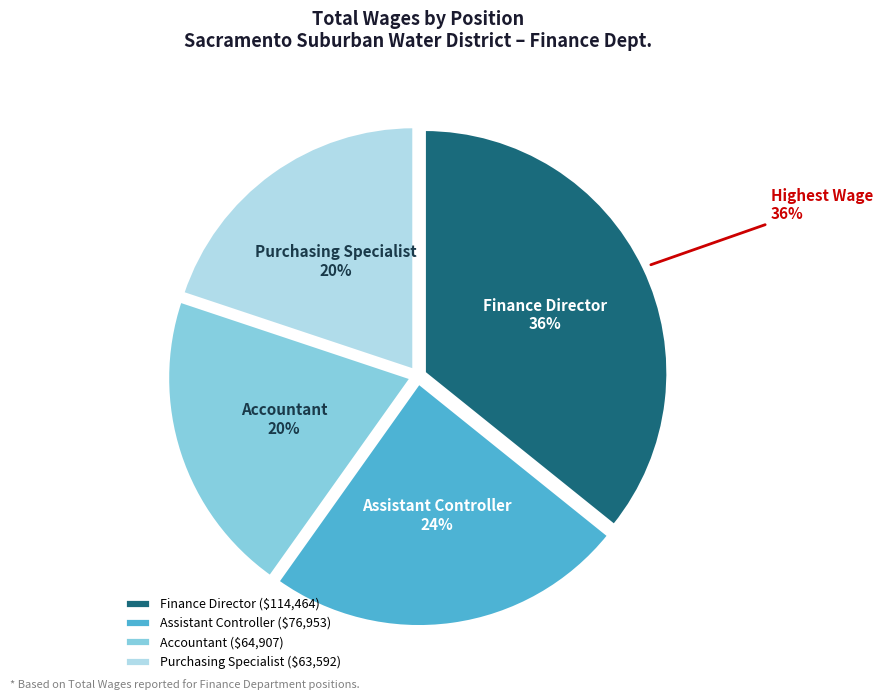

What percentage is the Finance Director slice, to the nearest percent?

36%